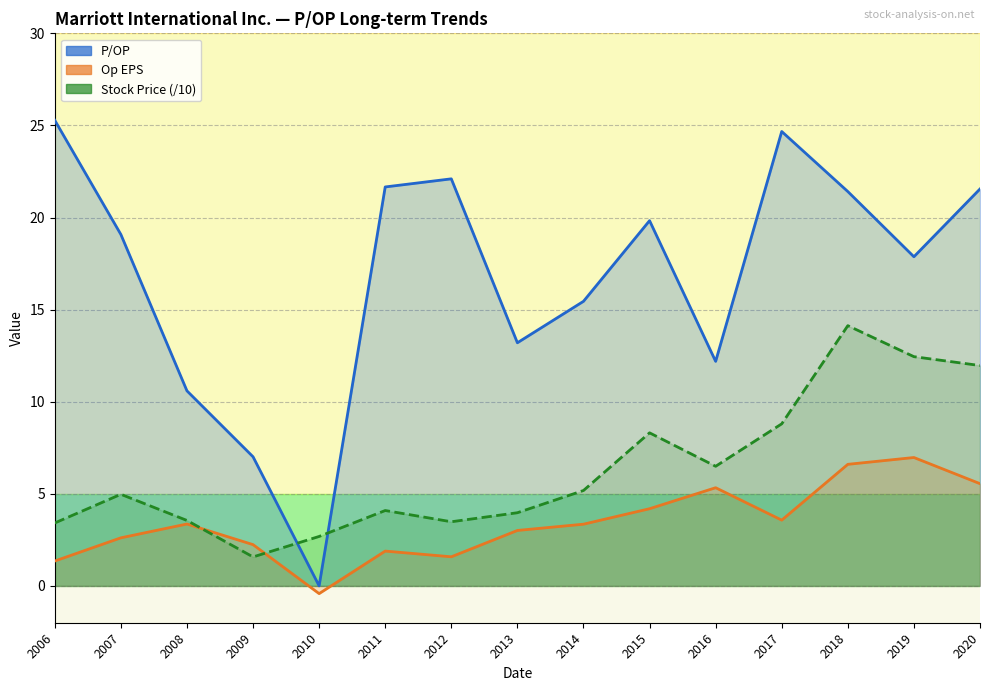

Reading left to right, extract all data points from this chart.

P/OP: 2006=25.3	2007=19.1	2008=10.6	2009=7.0	2010=0.0	2011=21.7	2012=22.1	2013=13.2	2014=15.4	2015=19.8	2016=12.2	2017=24.7	2018=21.4	2019=17.9	2020=21.6
Op EPS: 2006=1.4	2007=2.6	2008=3.4	2009=2.2	2010=-0.4	2011=1.9	2012=1.6	2013=3.0	2014=3.4	2015=4.2	2016=5.3	2017=3.6	2018=6.6	2019=7.0	2020=5.5
Stock Price (/10): 2006=3.4	2007=5.0	2008=3.6	2009=1.6	2010=2.7	2011=4.1	2012=3.5	2013=4.0	2014=5.2	2015=8.3	2016=6.5	2017=8.8	2018=14.1	2019=12.4	2020=12.0